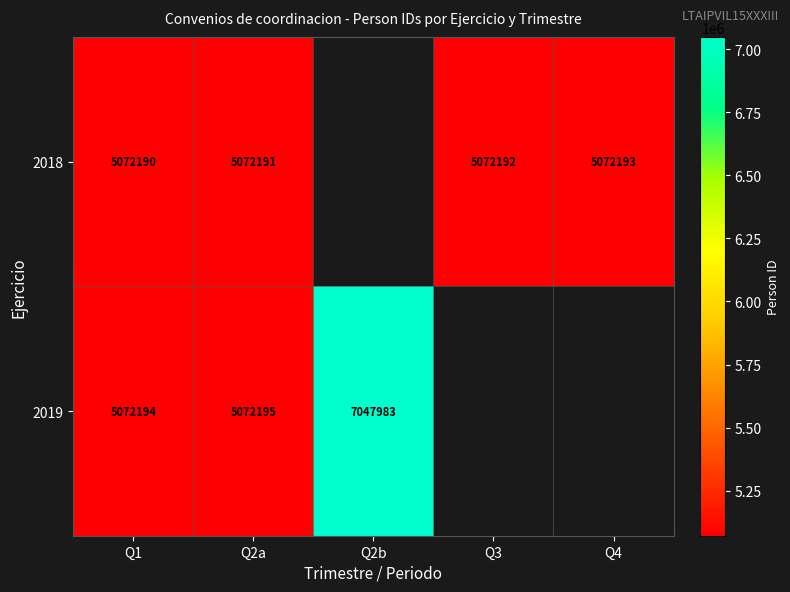

Is it true that 2019 equals 1399485.2 at Q2a?

False